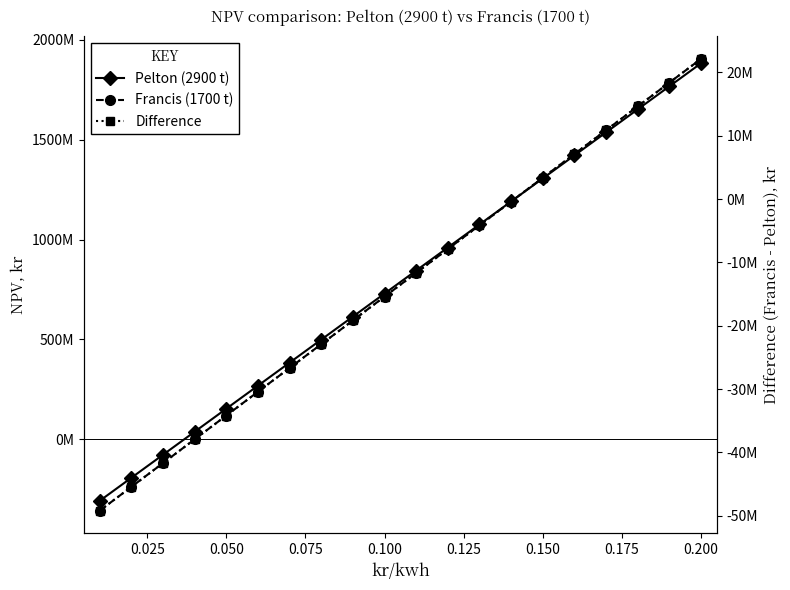

True or false: Francis (1700 t) has more than 2 points higher than both neighbors.

False